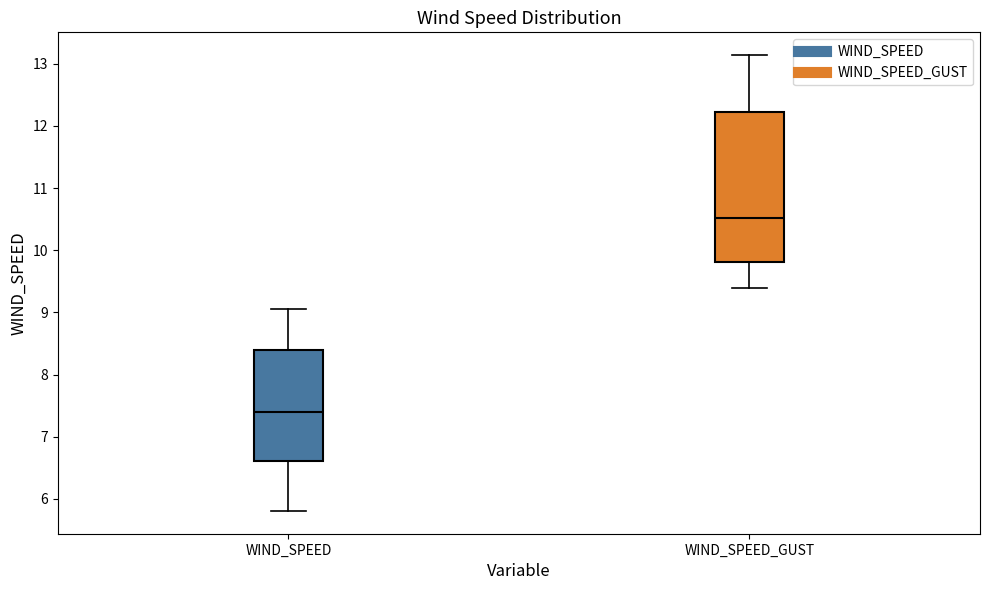

Where is the upper edge of the box for WIND_SPEED_GUST on the y-axis? The values are not printed on the chart, so give them approximately, as read against the axis.

12.2